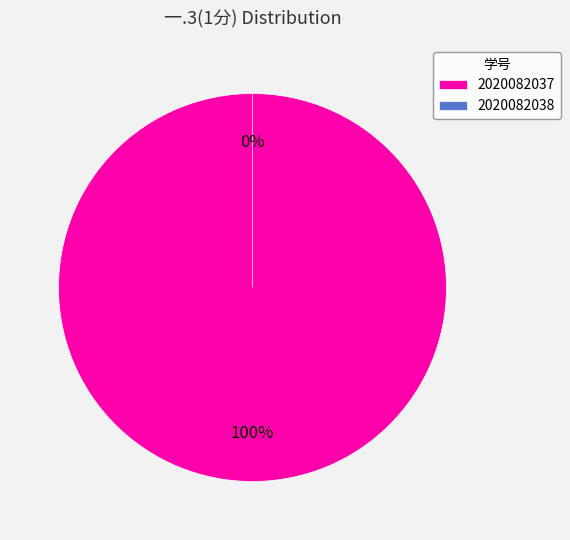

What percentage is the 2020082037 slice, to the nearest percent?

100%